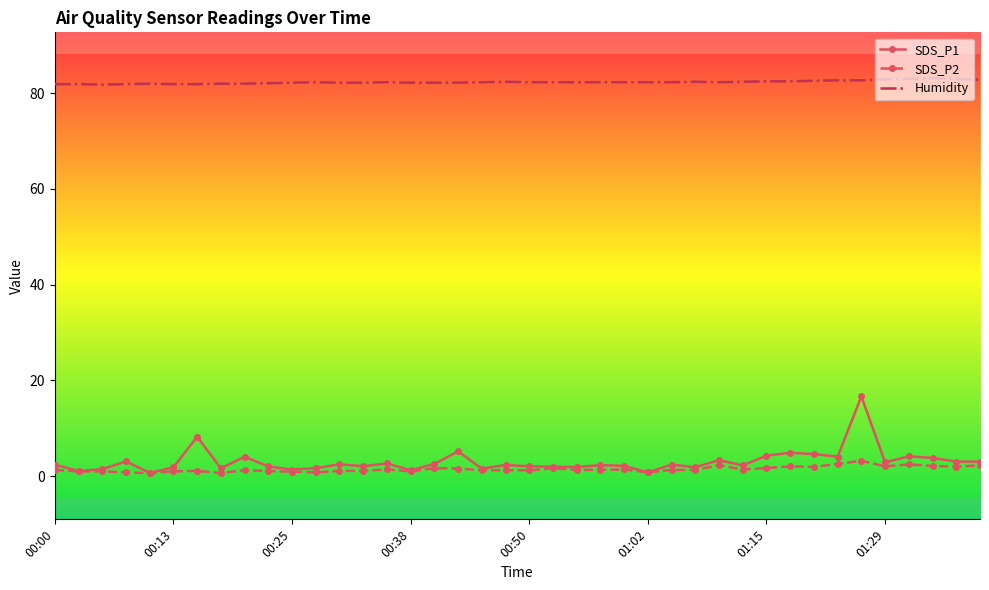

Which series has the largest total across all categories?

Humidity